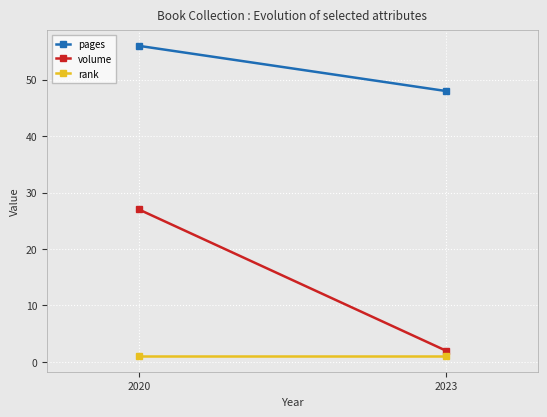

Where is pages nearest to the value 52?

2020